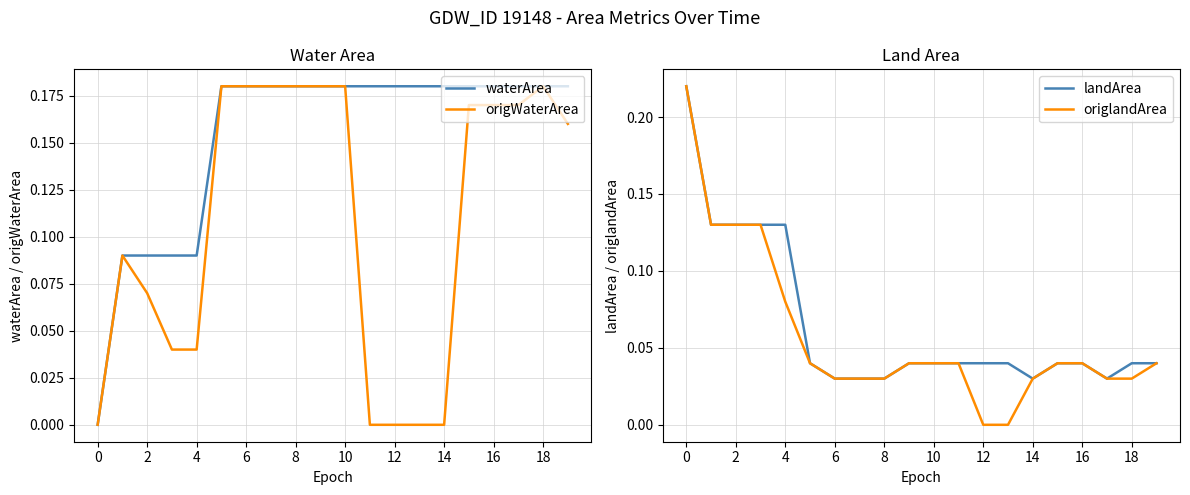

Which series has the widest spread of values?

origlandArea